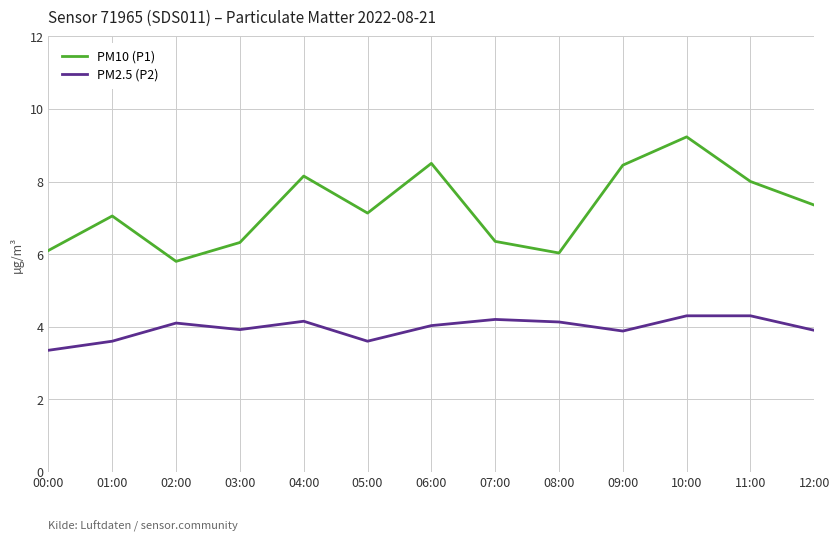

True or false: PM2.5 (P2) and PM10 (P1) intersect in this chart.

False